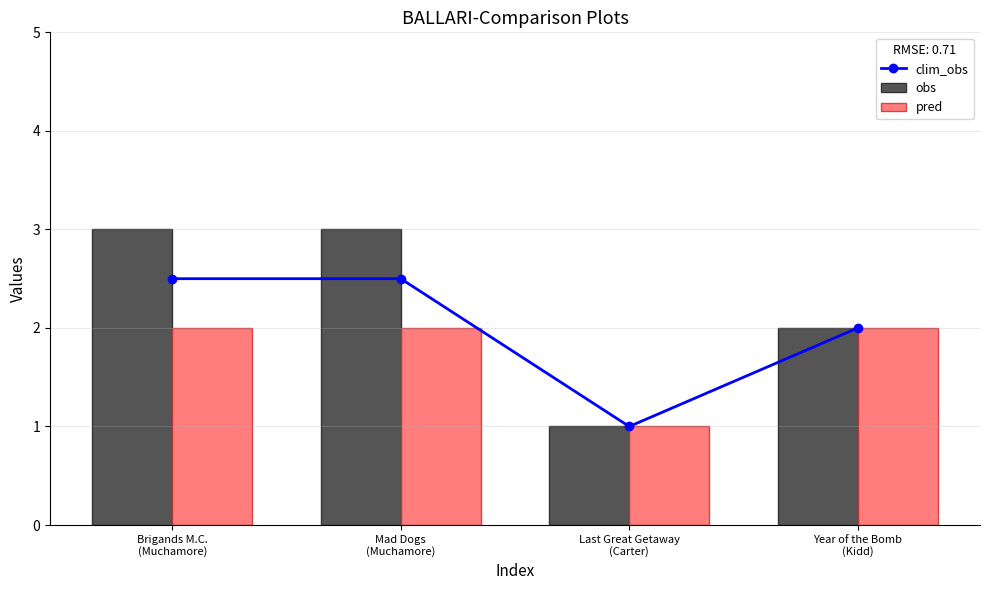

Which label corresponds to the largest value in the chart?

Brigands M.C.
(Muchamore)